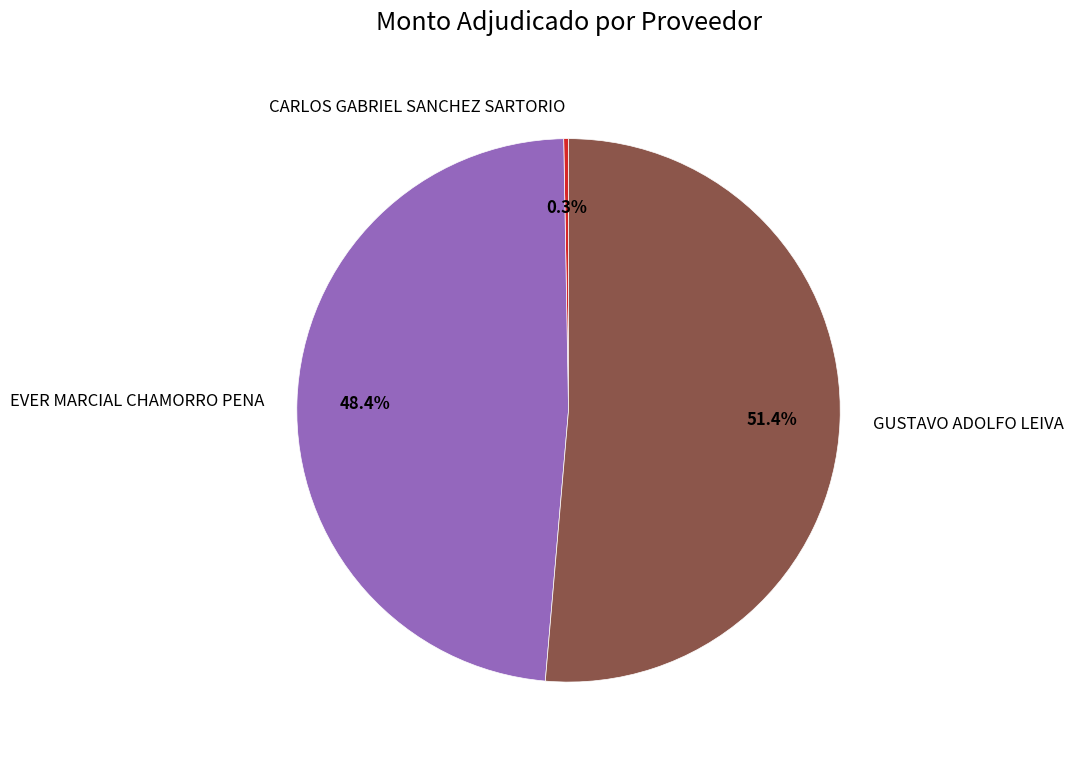

Does CARLOS GABRIEL SANCHEZ SARTORIO represent more than half of the total?

No